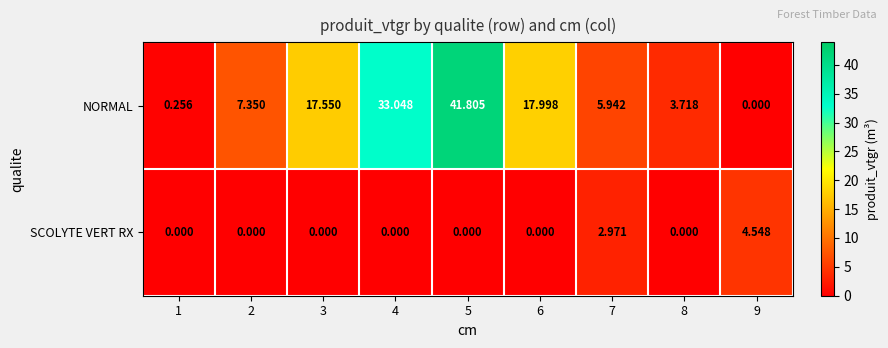

How many data points does each series have?

9